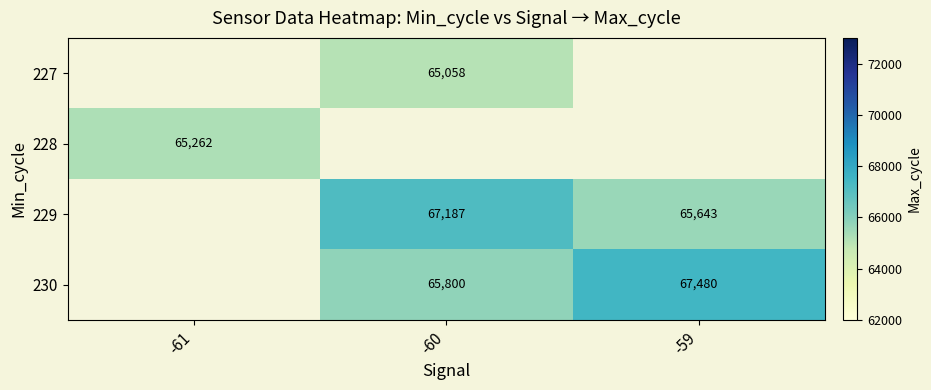

The 230 series shows 67480 at -59. True or false?

True